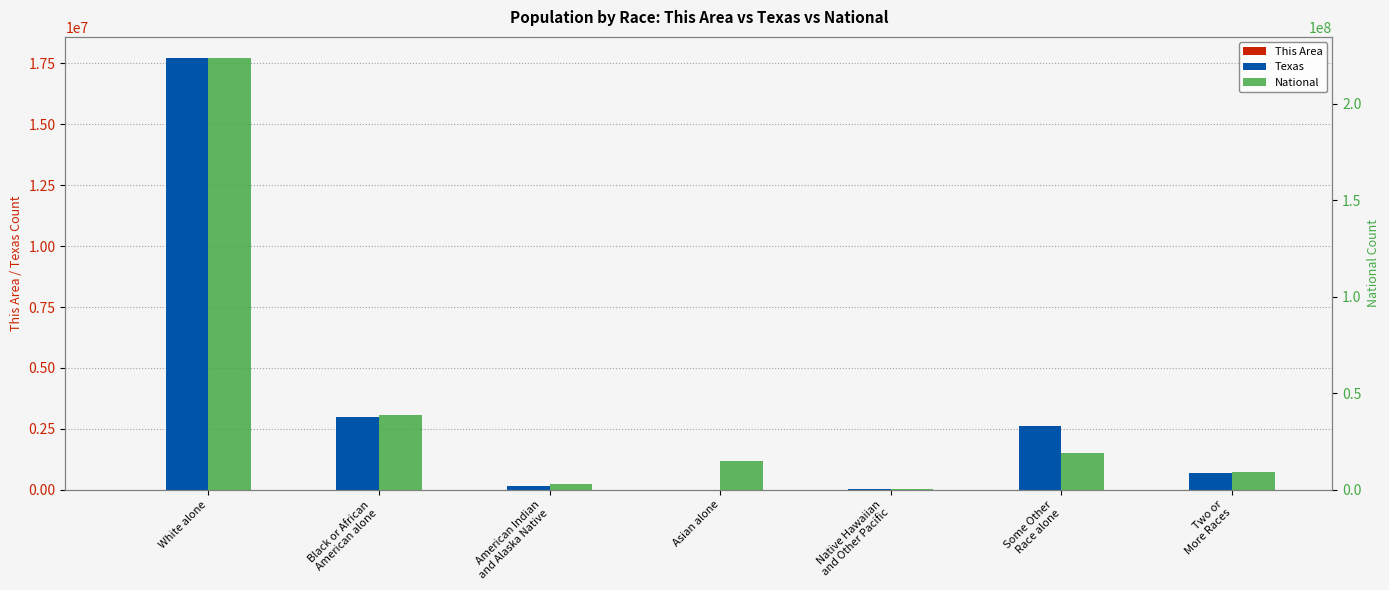

Reading left to right, transcribe all the data shown in this chart.

This Area: White alone=2740	Black or African
American alone=1282	American Indian
and Alaska Native=43	Asian alone=6964	Native Hawaiian
and Other Pacific=2	Some Other
Race alone=607	Two or
More Races=136
Texas: White alone=17701552	Black or African
American alone=2979598	American Indian
and Alaska Native=170972	Asian alone=596	Native Hawaiian
and Other Pacific=21656	Some Other
Race alone=2628186	Two or
More Races=679001
National: White alone=223553265	Black or African
American alone=38929319	American Indian
and Alaska Native=2932248	Asian alone=14674252	Native Hawaiian
and Other Pacific=540013	Some Other
Race alone=19107368	Two or
More Races=9009073